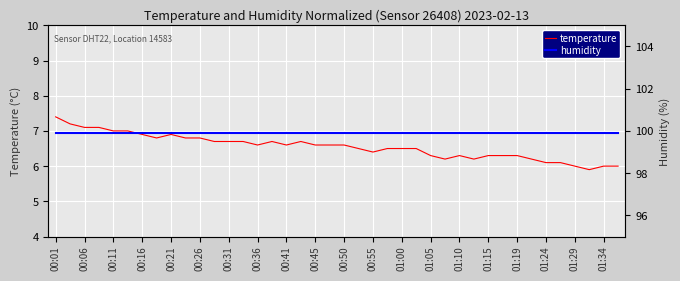

Which category has the highest value in the temperature series?

00:01